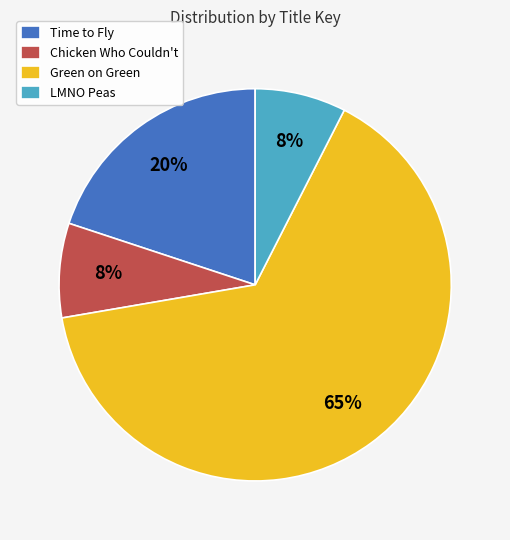

What percentage is the Chicken Who Couldn't slice, to the nearest percent?

8%